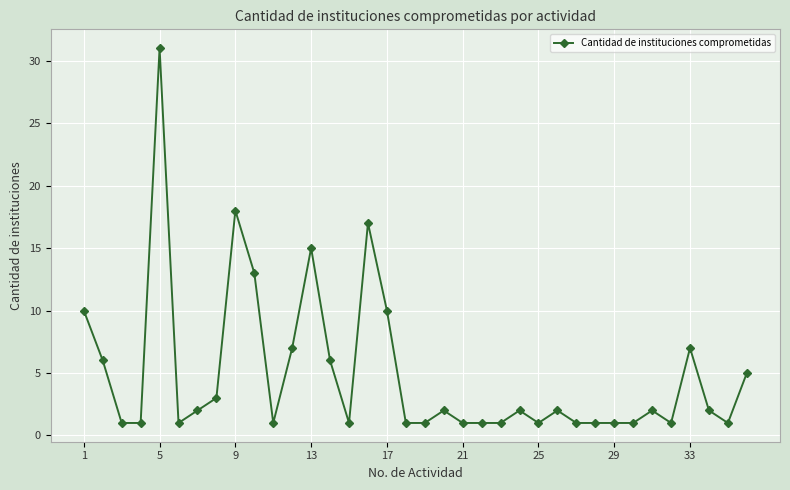

Does the chart display data point markers on the line(s)?

Yes